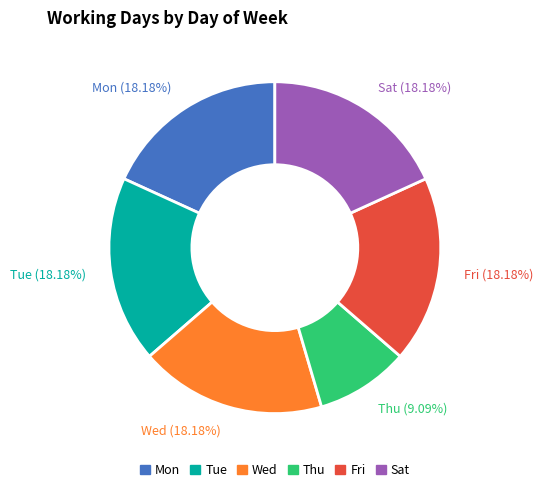

Does any single category account for the majority?

No